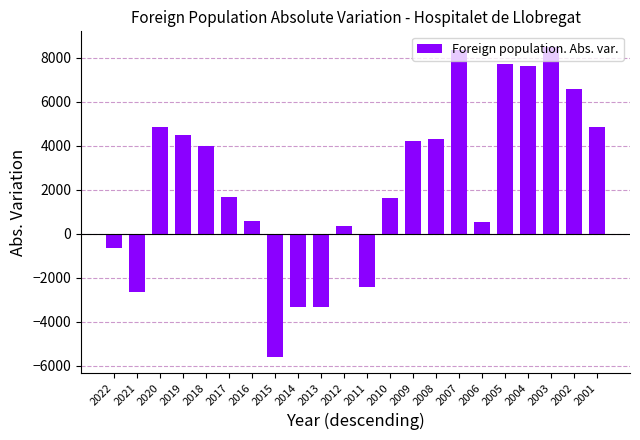

What is the greatest value displayed?

8491